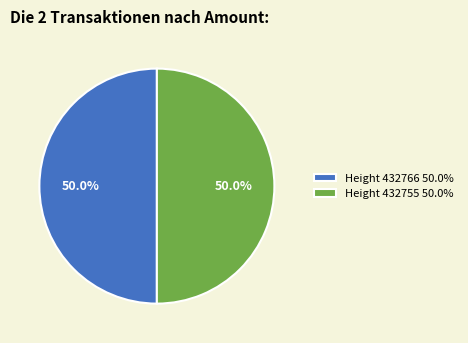

Approximately how many times larger is the value at Height 432755 50.0% compared to Height 432766 50.0%?

1.0